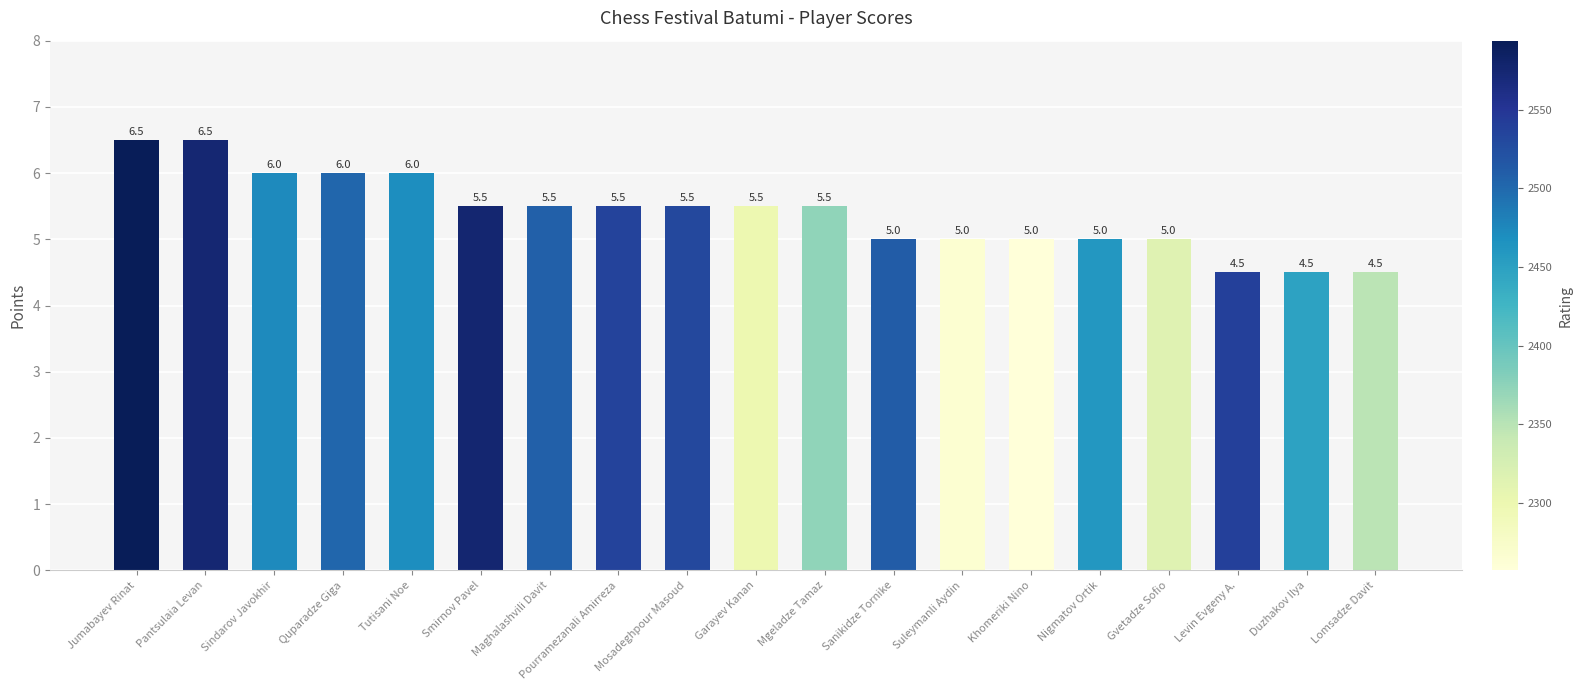

How many bars are there in total?

19